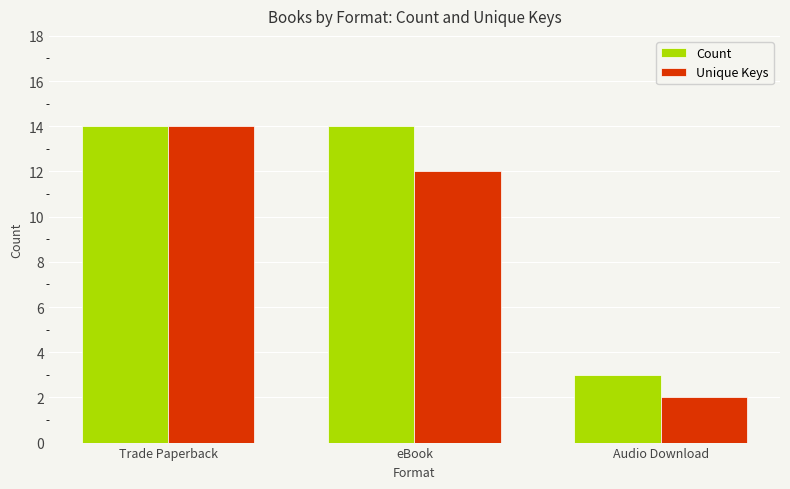

What is the value of the Count bar at the 1st from the left?

14